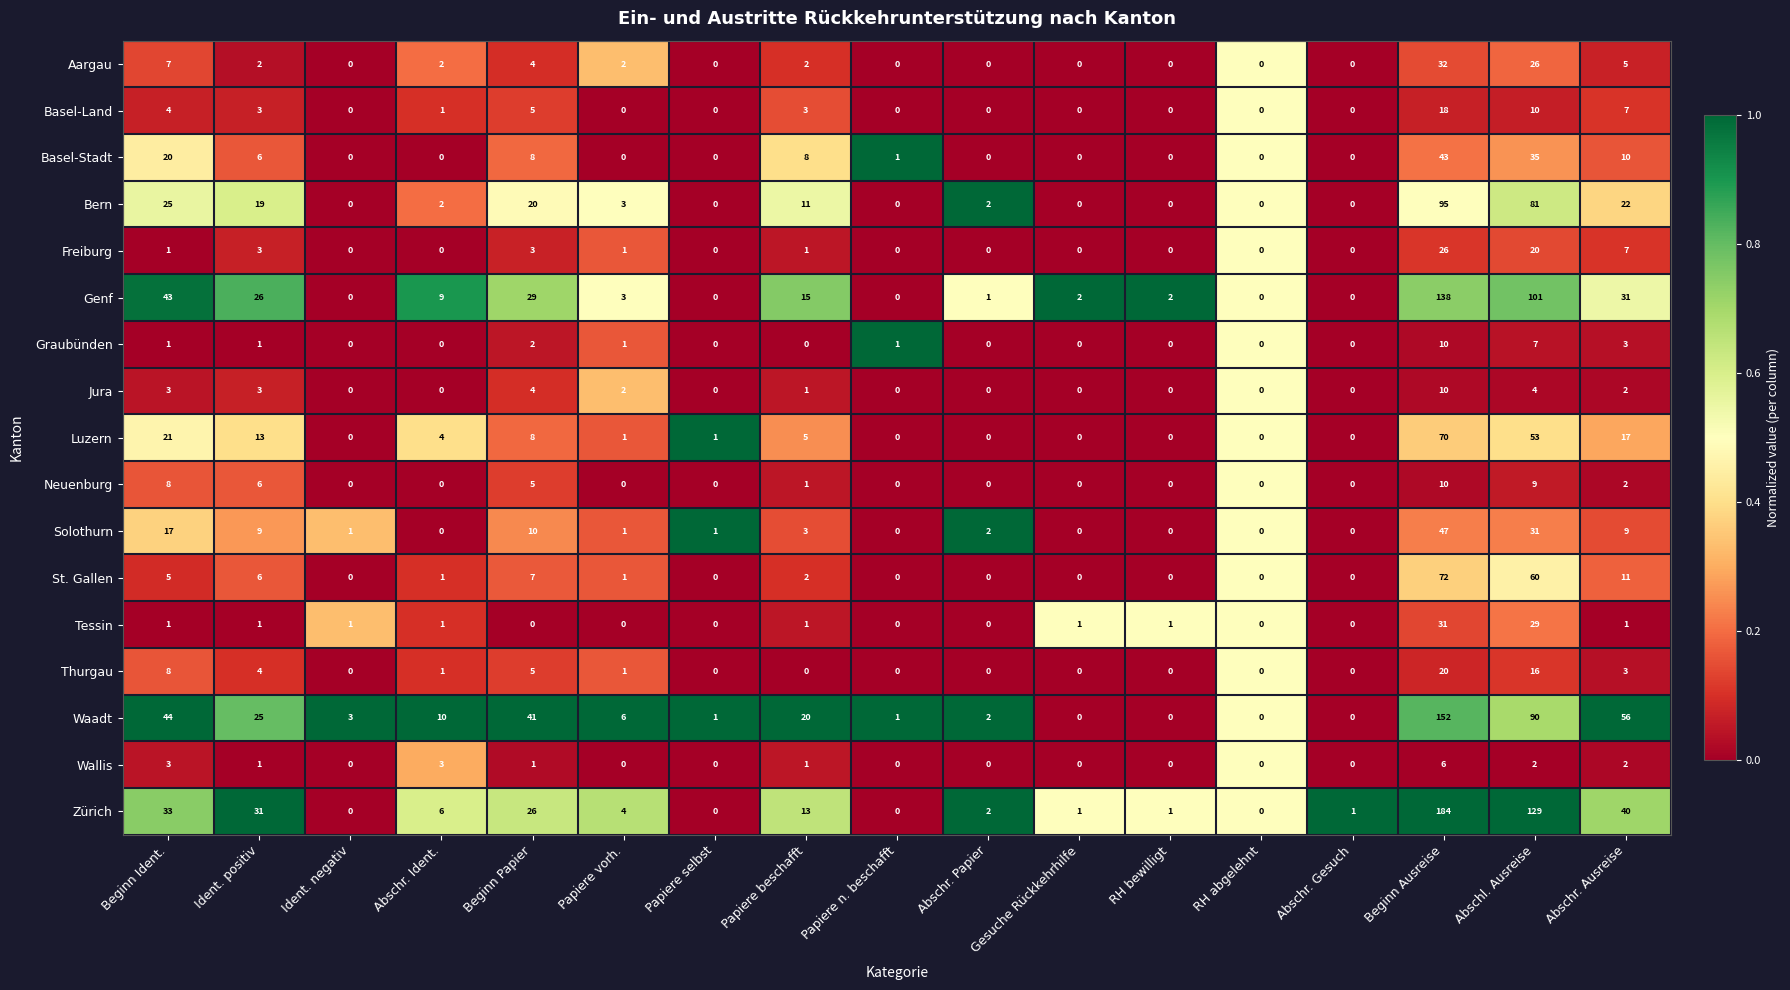

What is the difference between the maximum and minimum values in the Thurgau series?

20